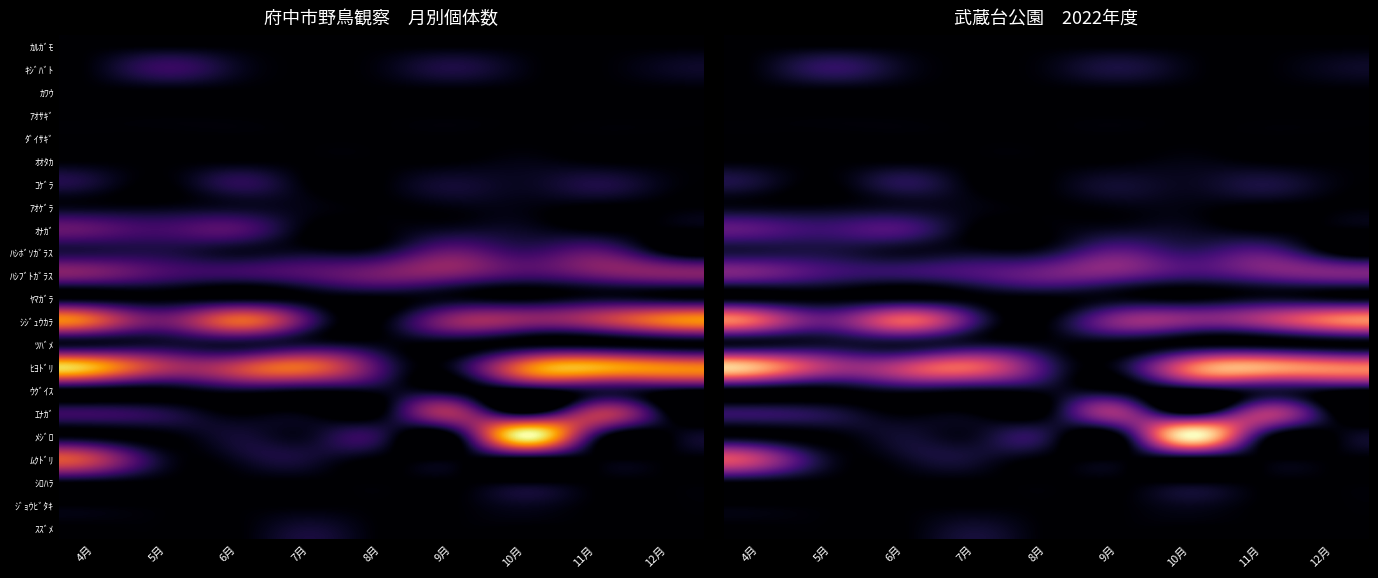

Rank the categories by ｵﾅｶﾞ value from highest to lowest.

4月, 6月, 5月, 9月, 10月, 7月, 8月, 11月, 12月